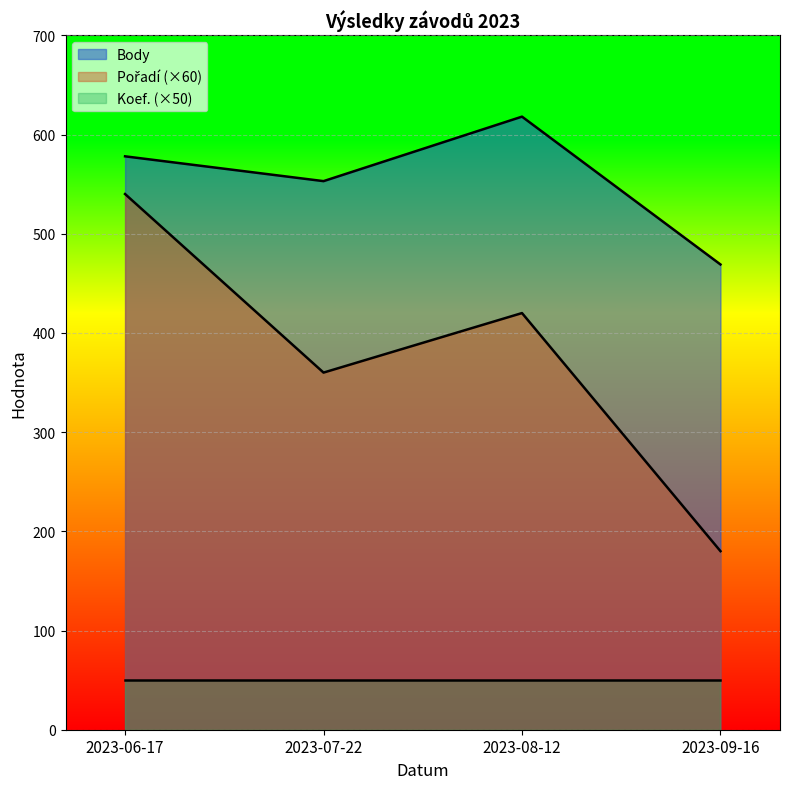

Between 2023-07-22 and 2023-06-17, which is larger?

2023-06-17